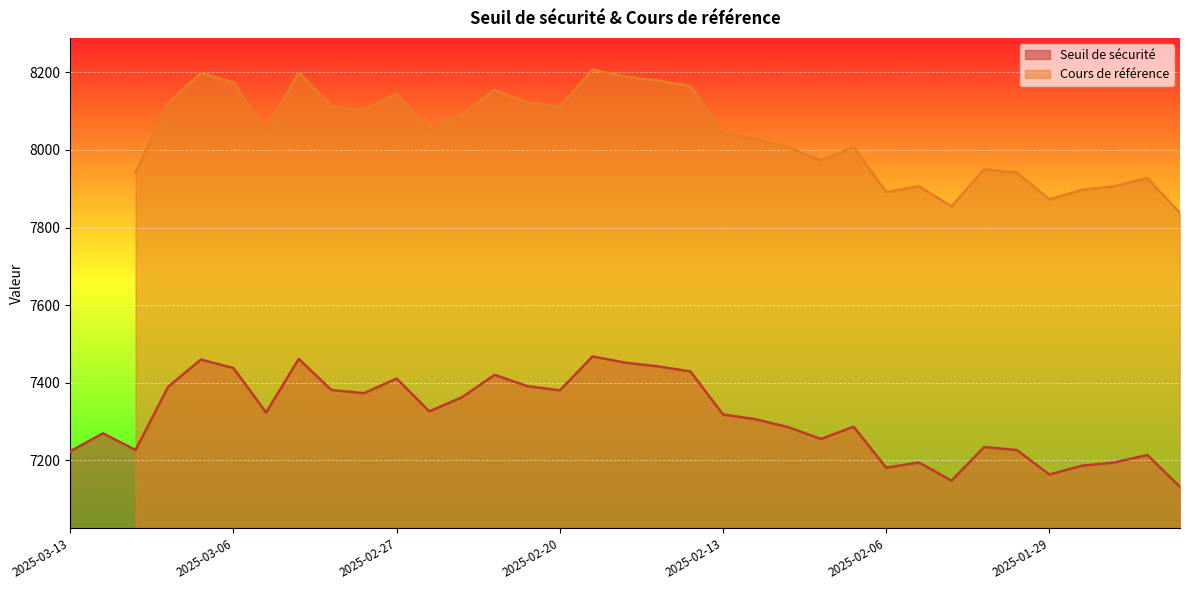

Which has a higher value, 2025-03-05 or 2025-02-10?

2025-03-05